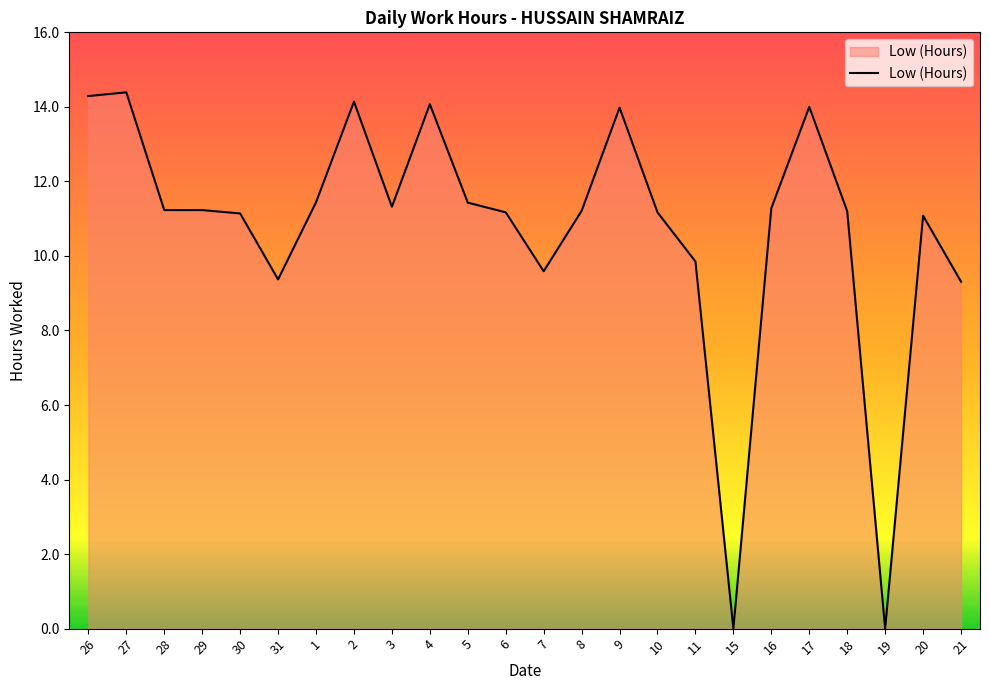

What is the greatest value displayed?

14.4